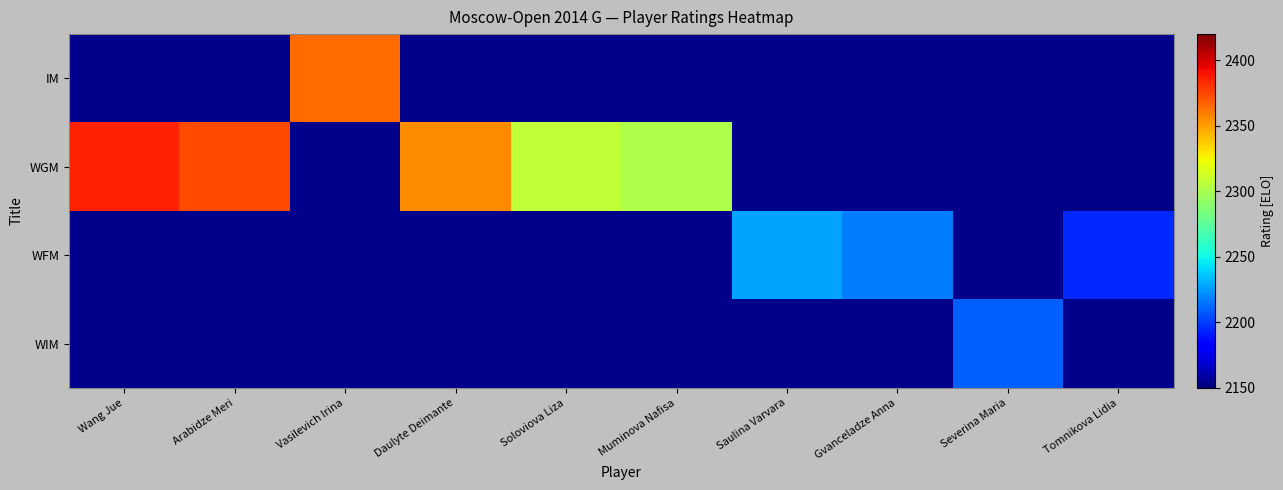

What is the approximate value of WGM at Daulyte Deimante?

2355.0